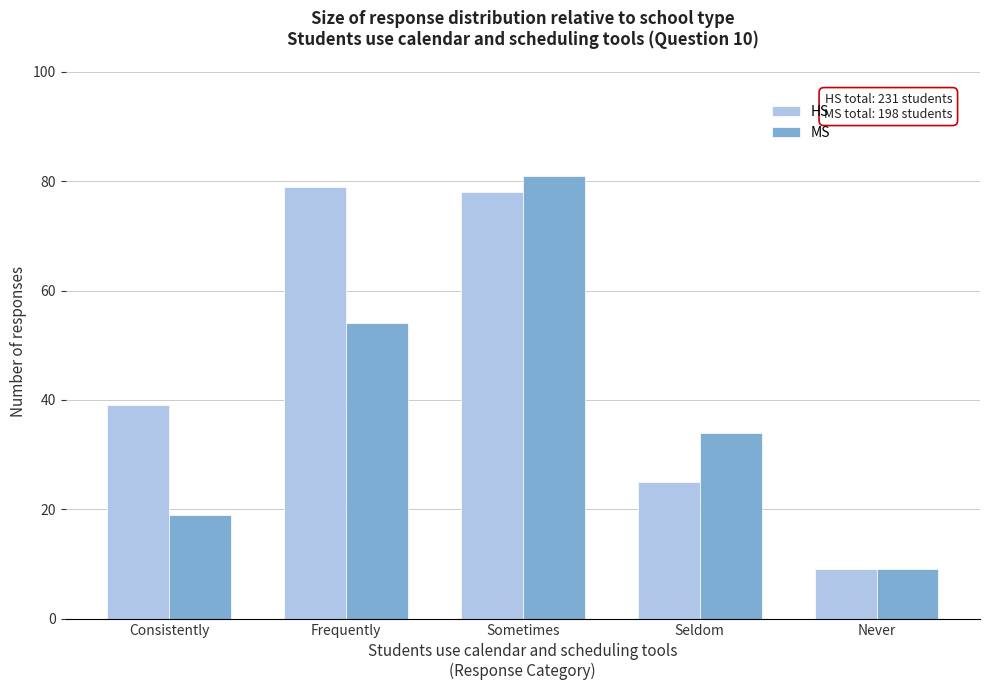

Reading left to right, what are all the values shown in this chart?

HS: Consistently=39	Frequently=79	Sometimes=78	Seldom=25	Never=9
MS: Consistently=19	Frequently=54	Sometimes=81	Seldom=34	Never=9